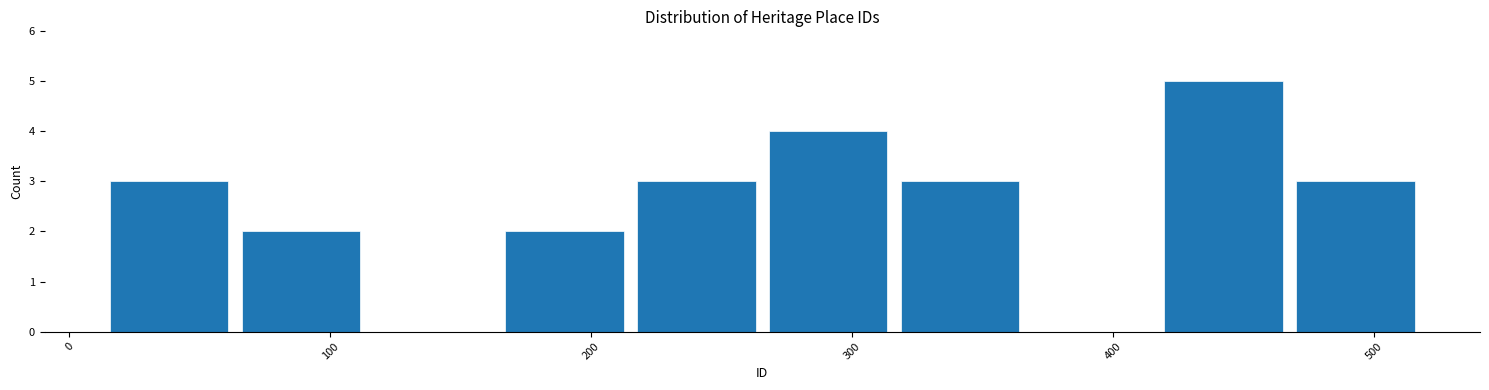

Which range on the x-axis has the tallest bar?

420 to 470